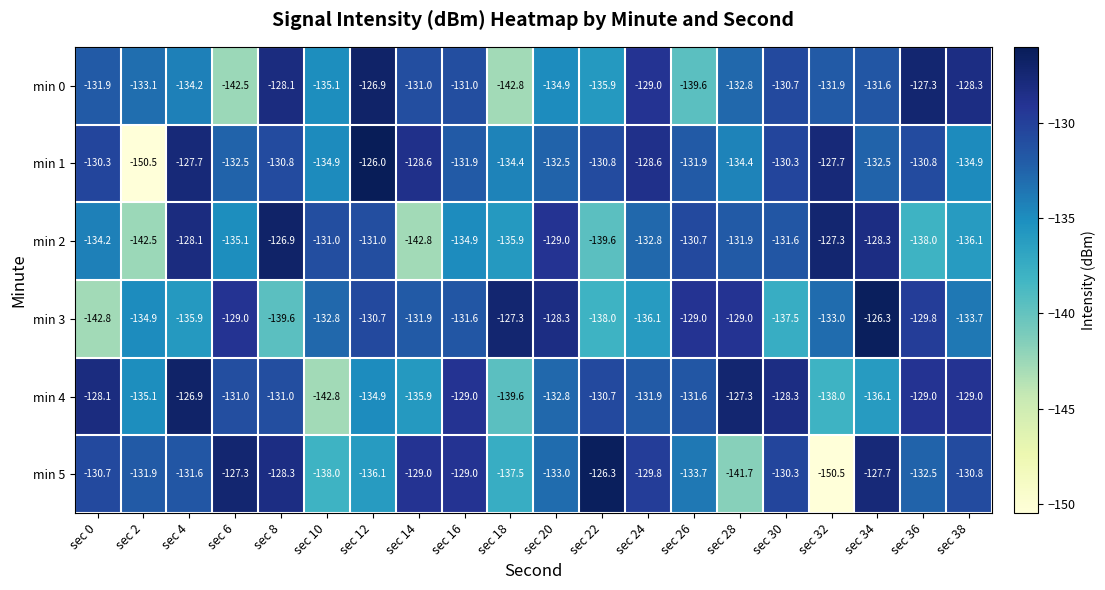

What is the maximum value shown in the chart?

-126.0